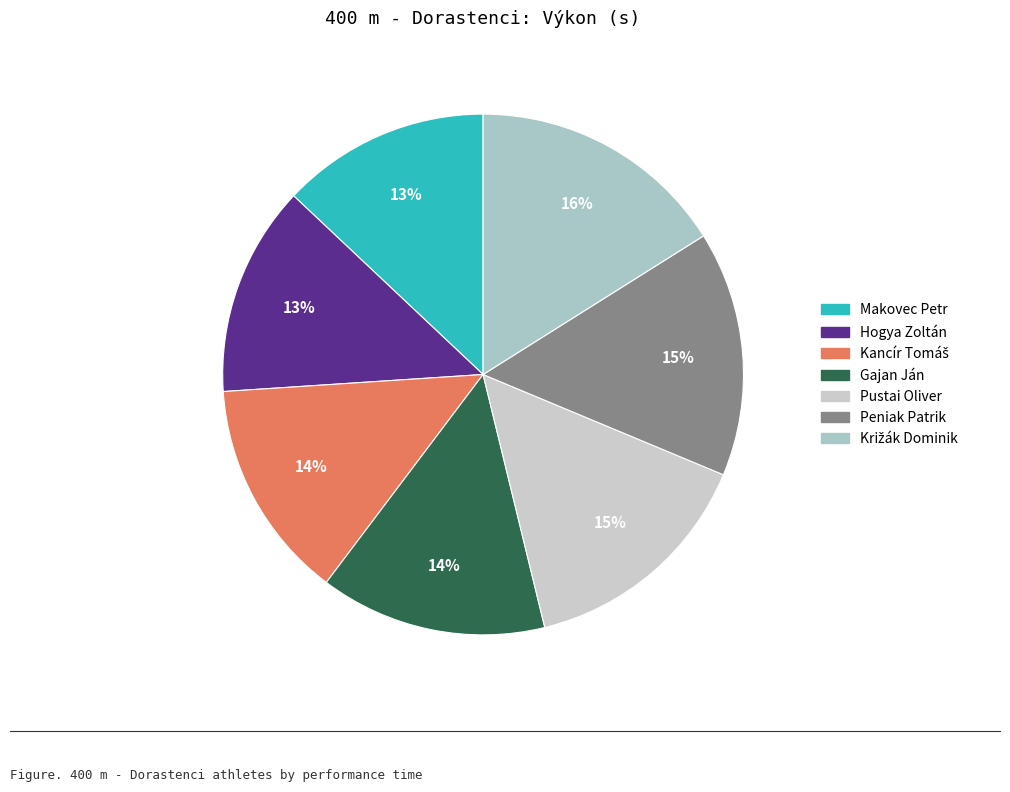

Which slice is the largest?

Križák Dominik